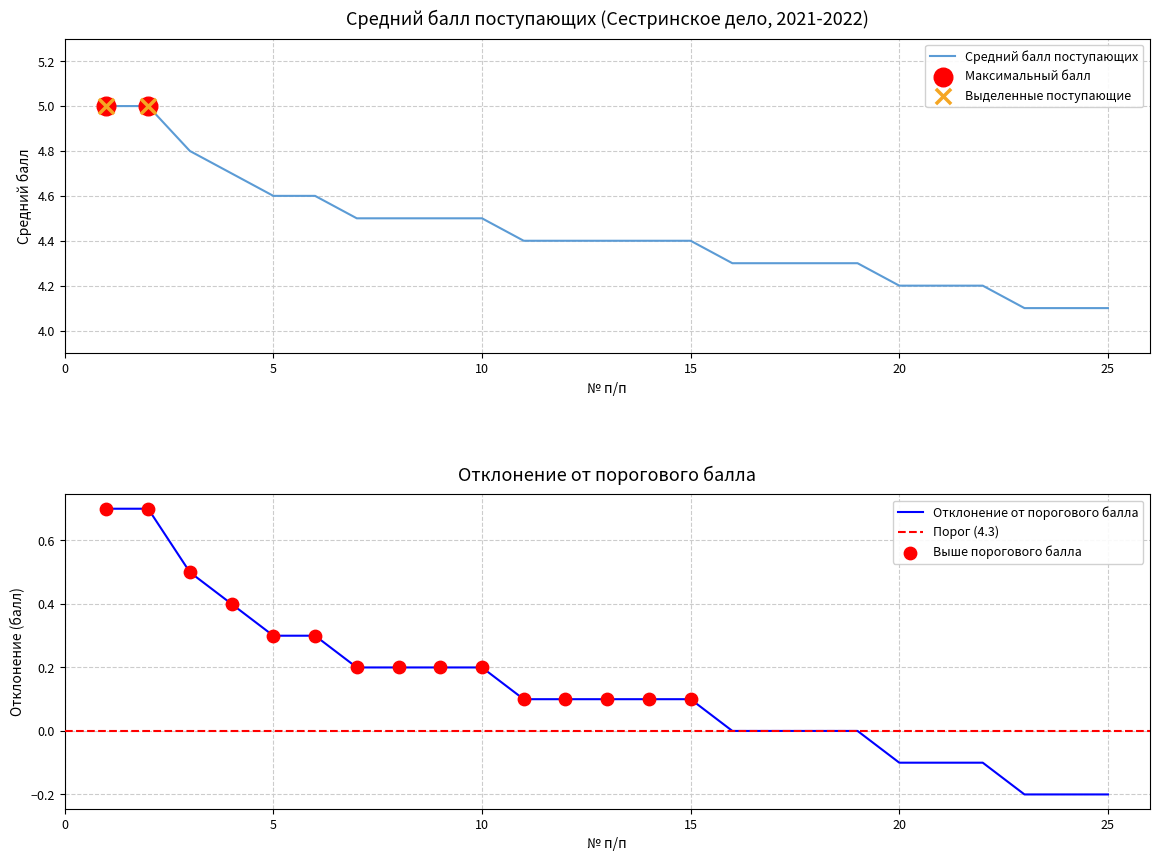

What is the change in value from 10 to 11?

-0.1